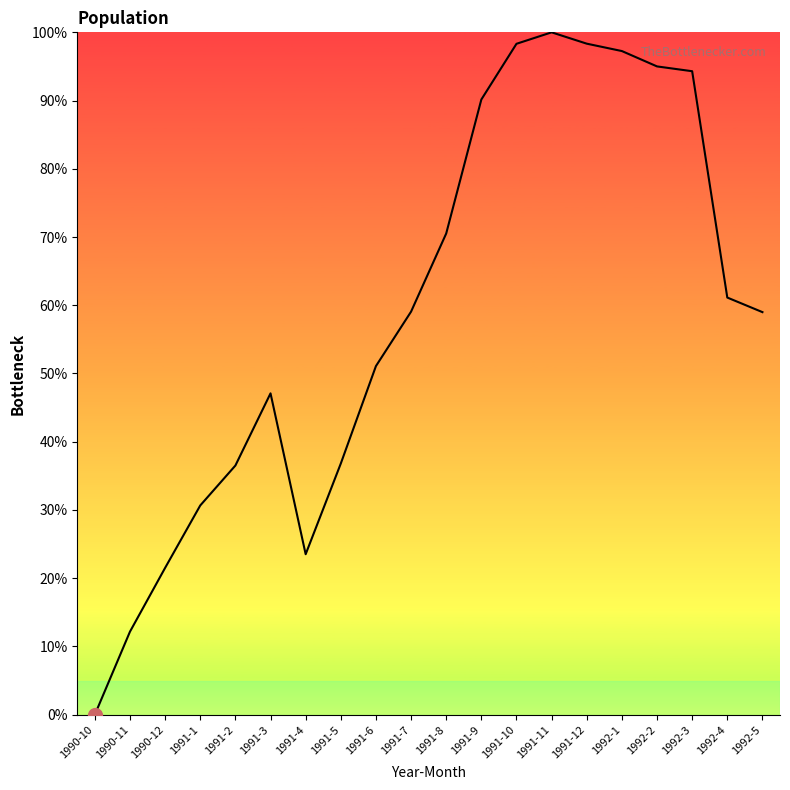

Between 1991-2 and 1990-11, which is larger?

1991-2